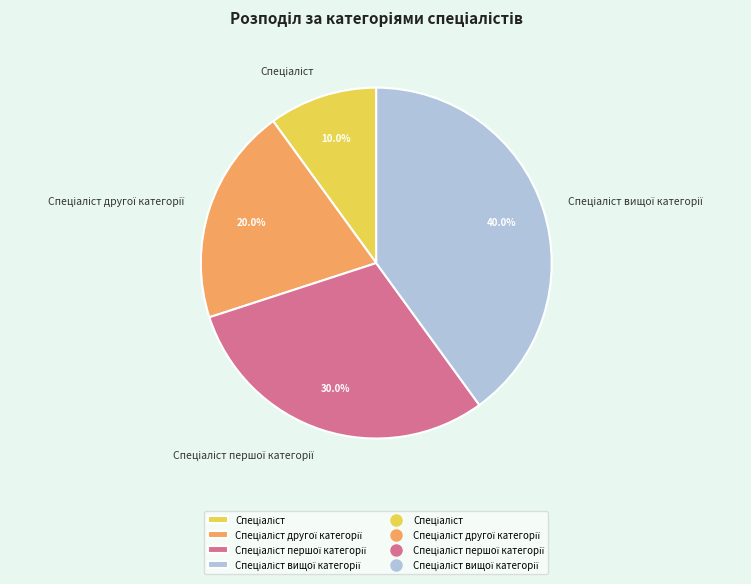

To the nearest percent, what is the average slice percentage?

25%